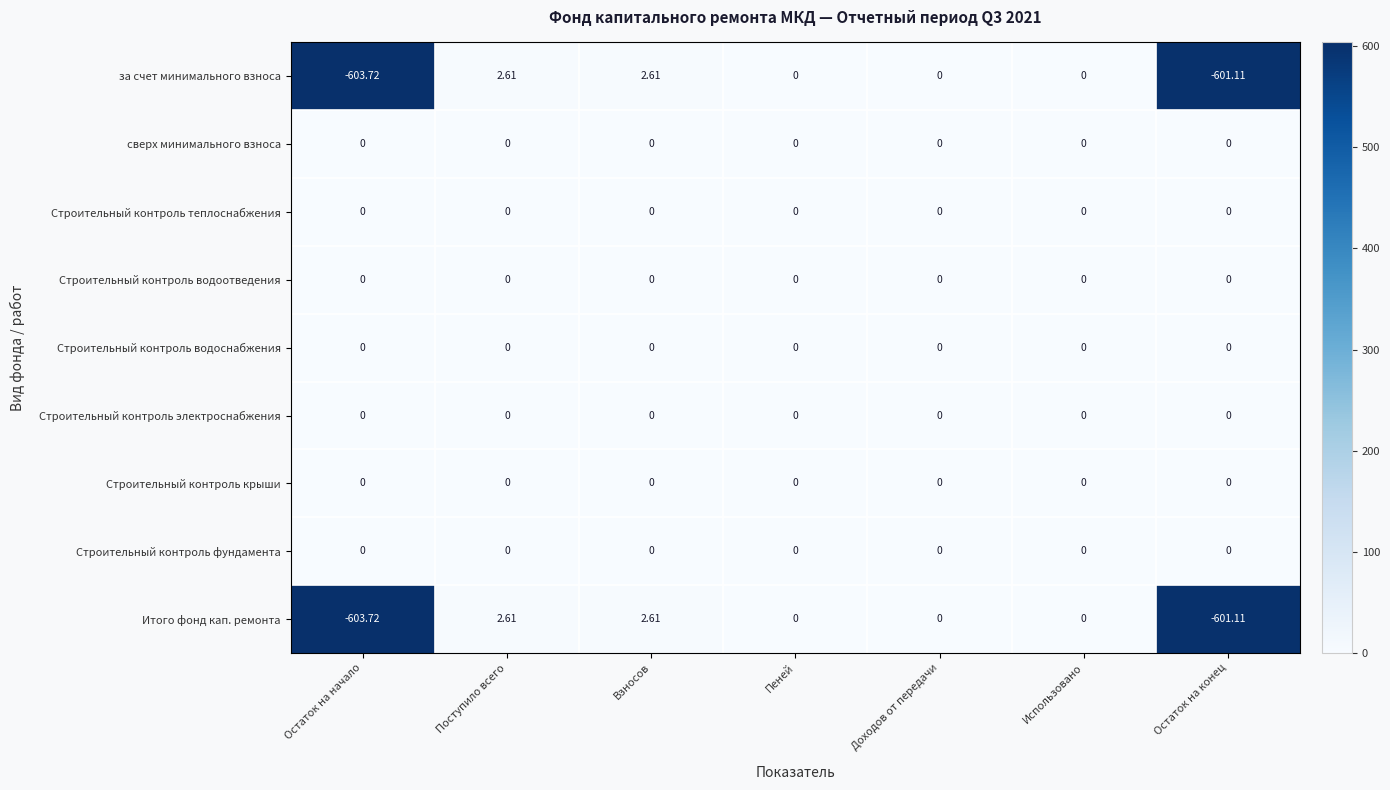

What is the spread (max minus min) of values at Взносов?

2.6